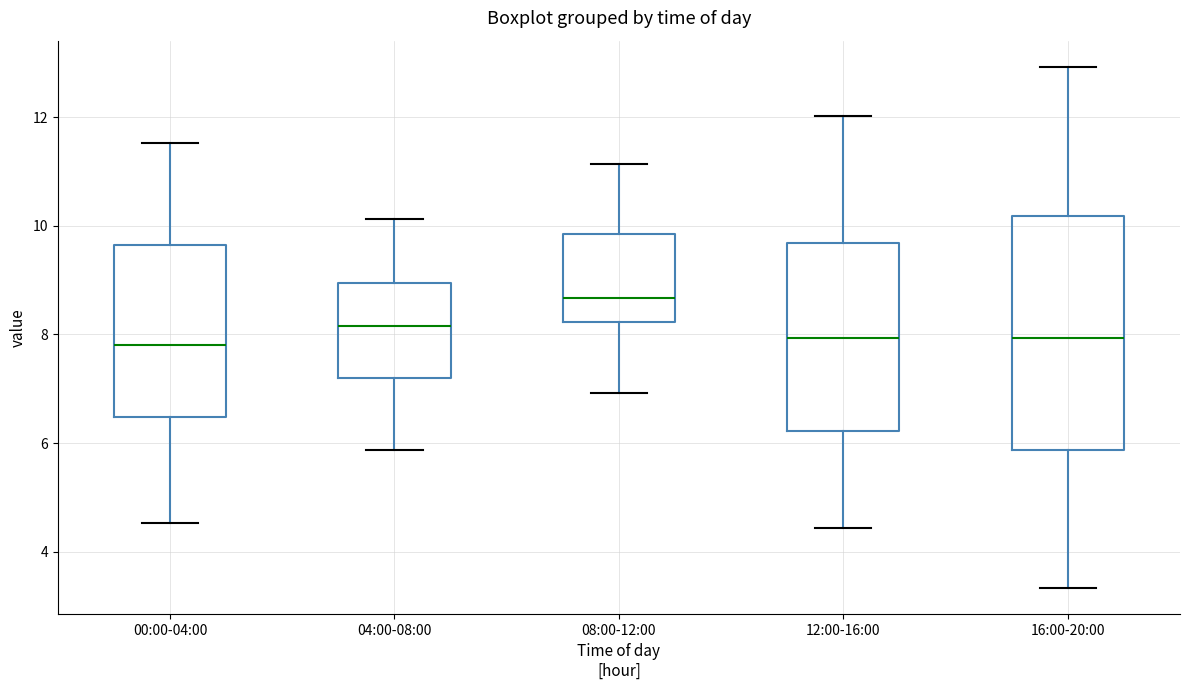

Reading left to right, transcribe this box plot: for each box, give where its median line is, the range the box spans, and where its two whiskers end, as read against the y-axis. The values are not printed on the chart, so give them approximately, as read against the axis.

00:00-04:00: median 7.8, box 6.4 to 9.6, whiskers 4.6 to 11.6
04:00-08:00: median 8.2, box 7.2 to 9.0, whiskers 5.8 to 10.2
08:00-12:00: median 8.6, box 8.2 to 9.8, whiskers 7.0 to 11.2
12:00-16:00: median 8.0, box 6.2 to 9.6, whiskers 4.4 to 12.0
16:00-20:00: median 8.0, box 5.8 to 10.2, whiskers 3.4 to 13.0